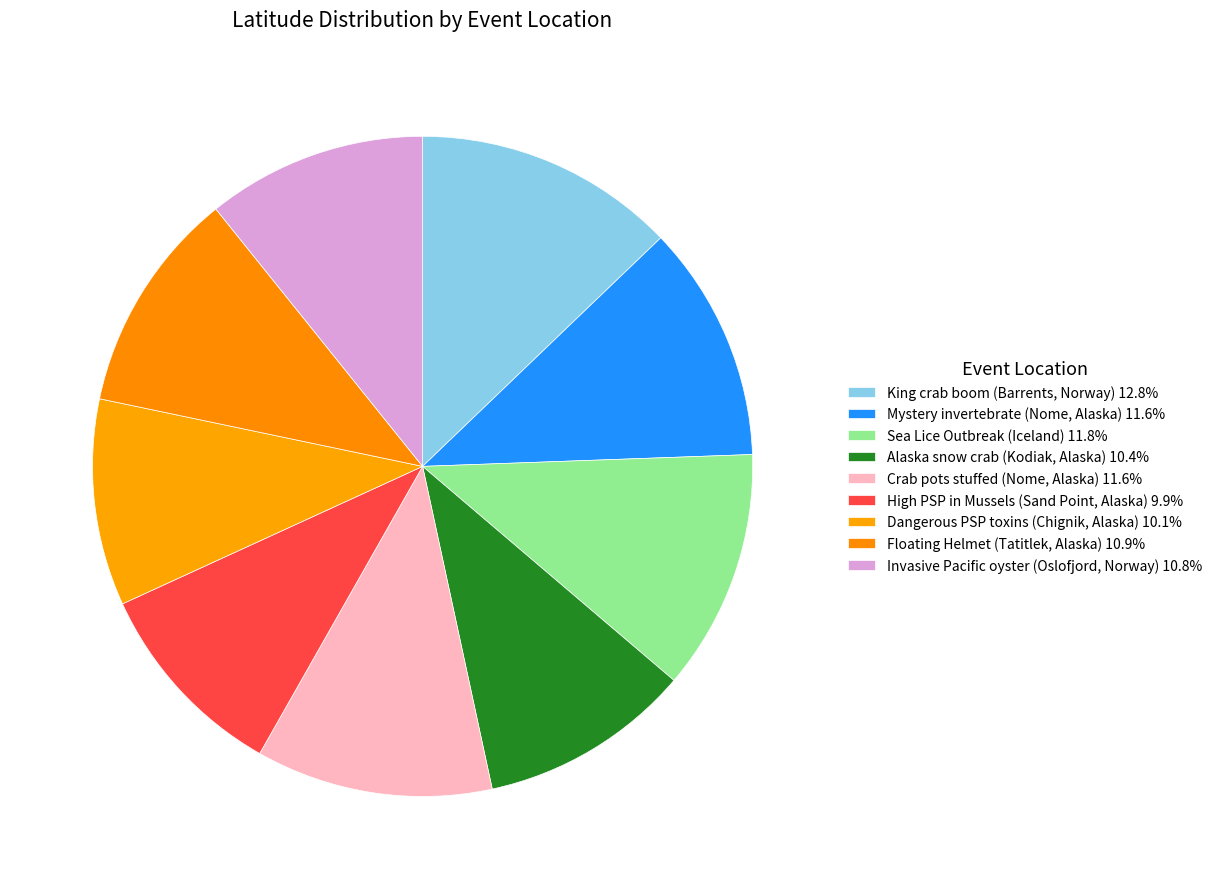

What is the largest slice in the pie chart?

King crab boom
(Barrents, Norway)